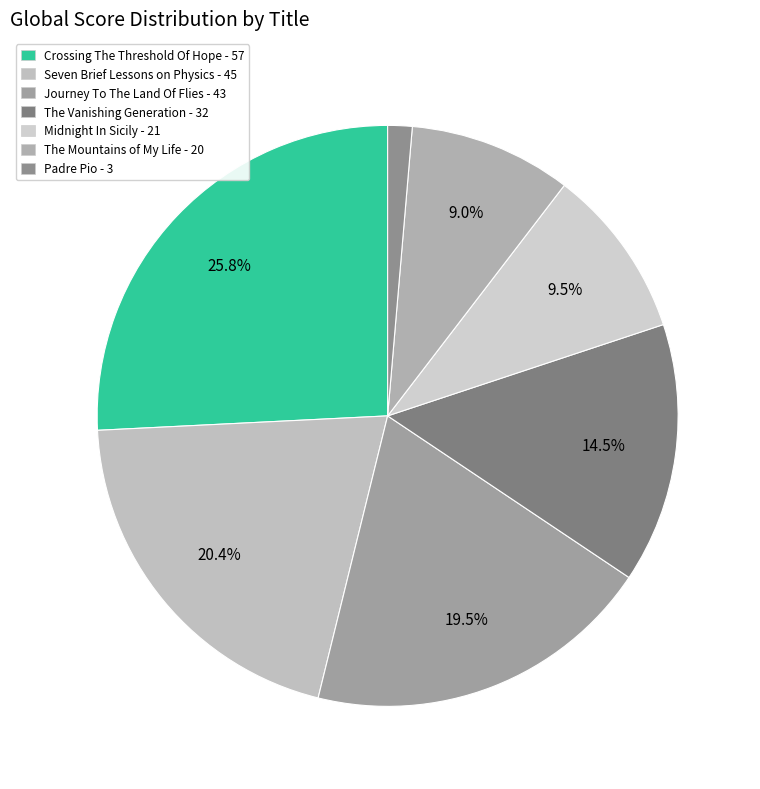

Between The Mountains of My Life and Midnight In Sicily, which is larger?

Midnight In Sicily